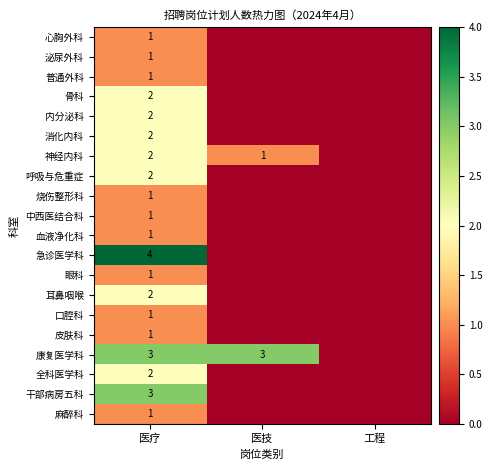

Is it true that 皮肤科 equals 1 at 医疗?

True